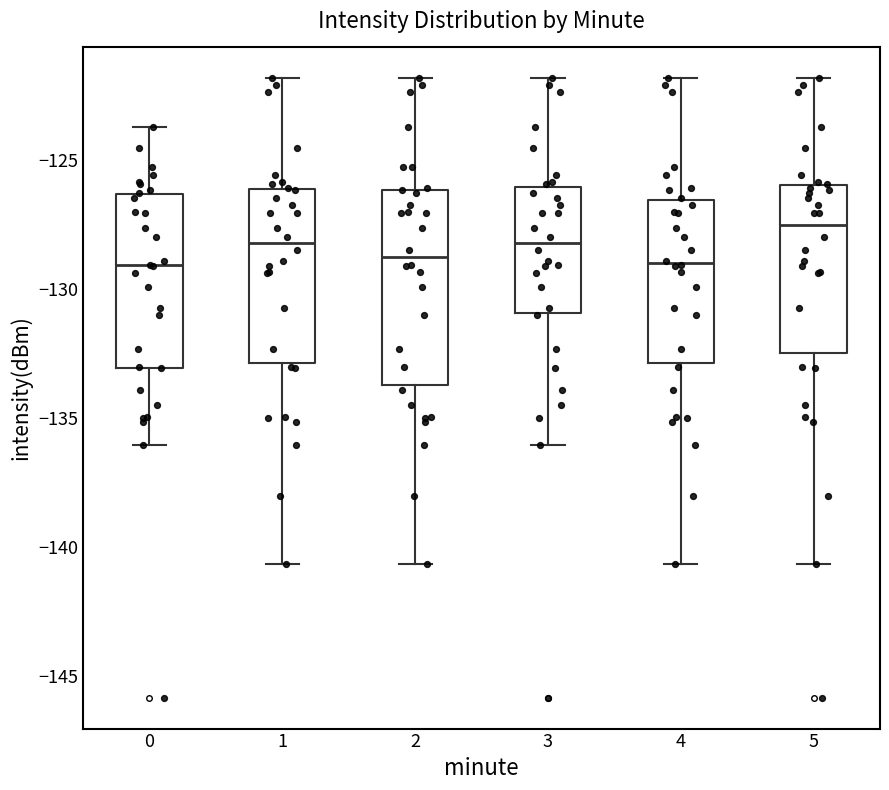

Which box is the tallest, from its lower edge to its upper edge?

2